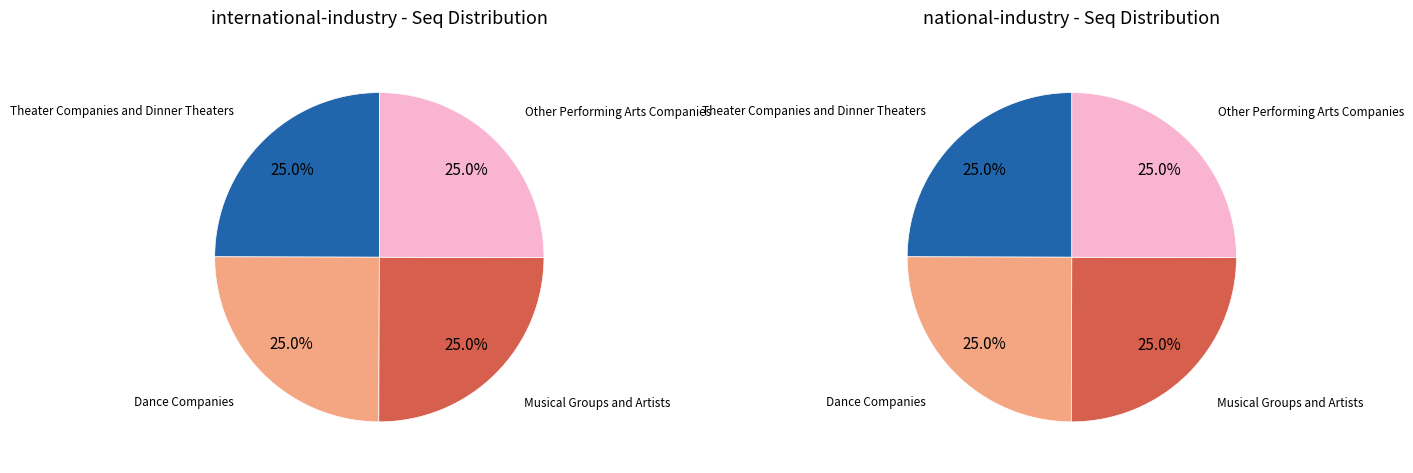

How many slices are in this pie chart?

4